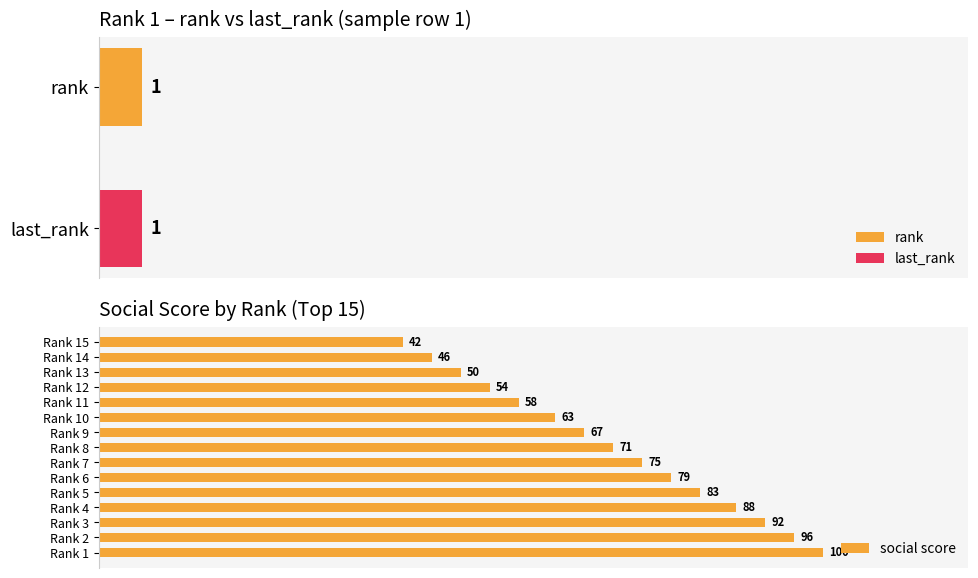

Count the number of values greater than 71.

7